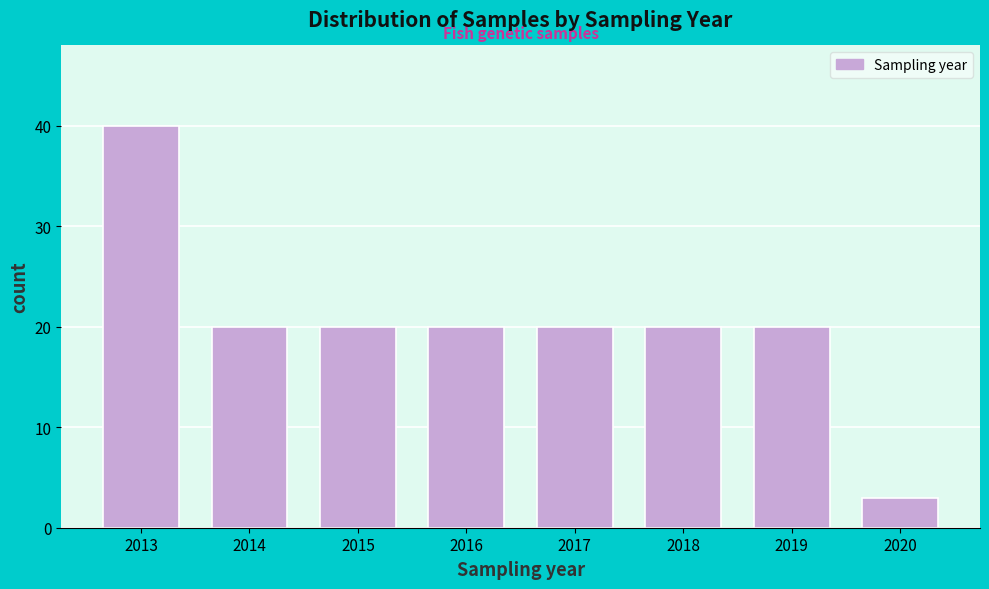

Reading left to right, transcribe all the data shown in this chart.

40	20	20	20	20	20	20	3